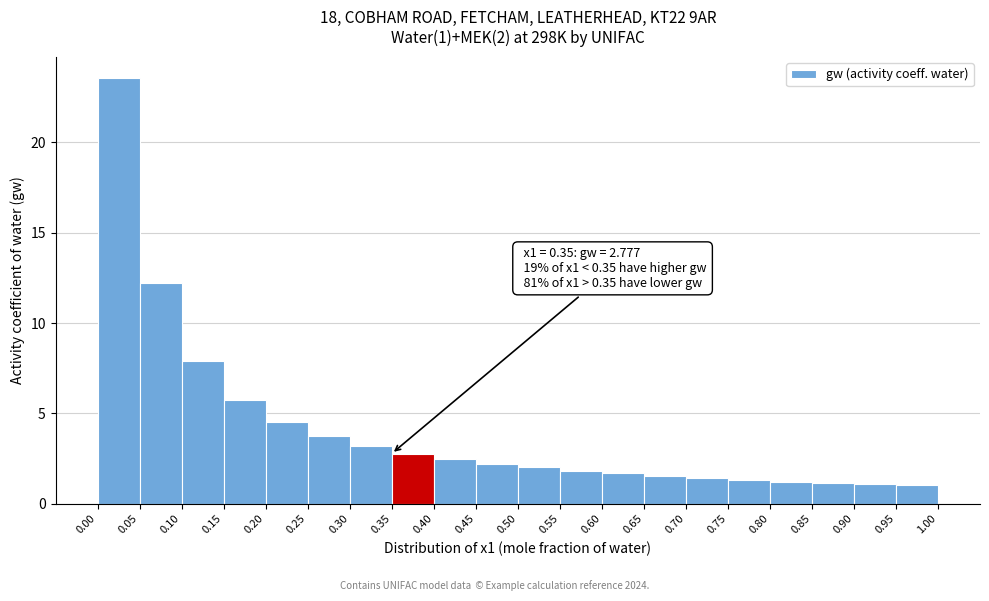

Which range on the x-axis has the tallest bar?

0.00 to 0.05